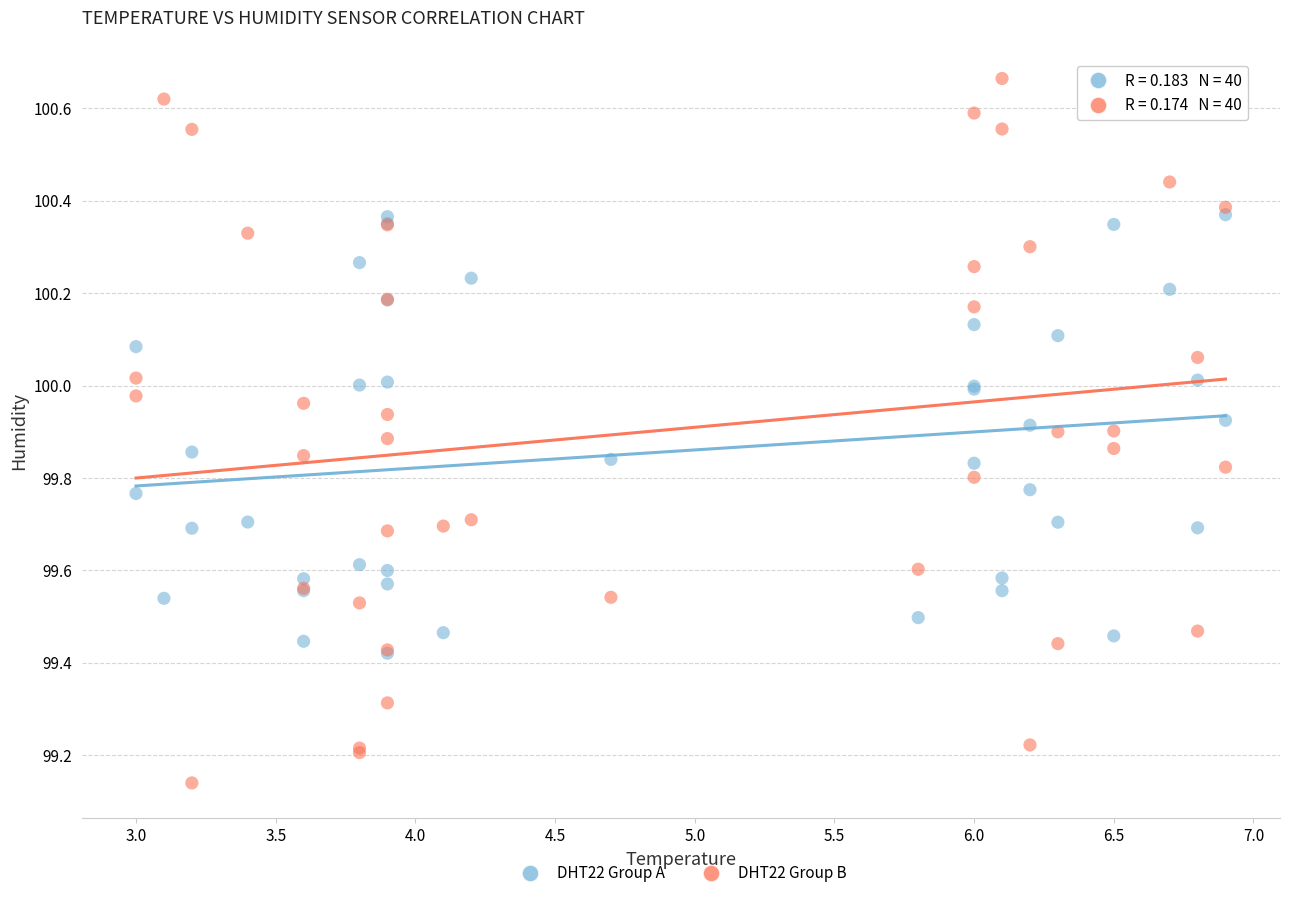

What are all the series names shown in the legend?

DHT22 Group A, DHT22 Group B